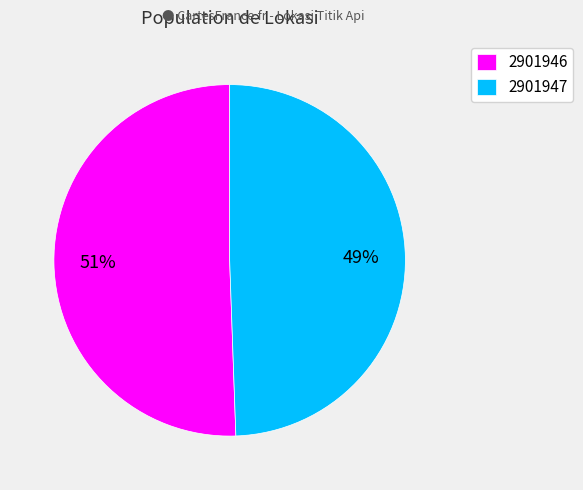

Do 2901947 and 2901946 together represent more than half of the pie?

Yes